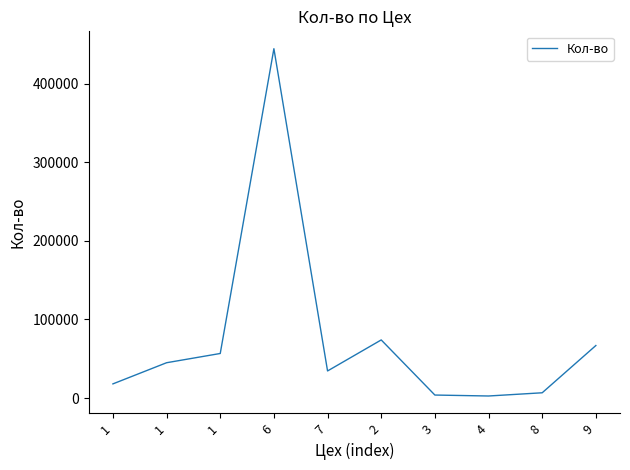

How many categories are shown in the chart?

10